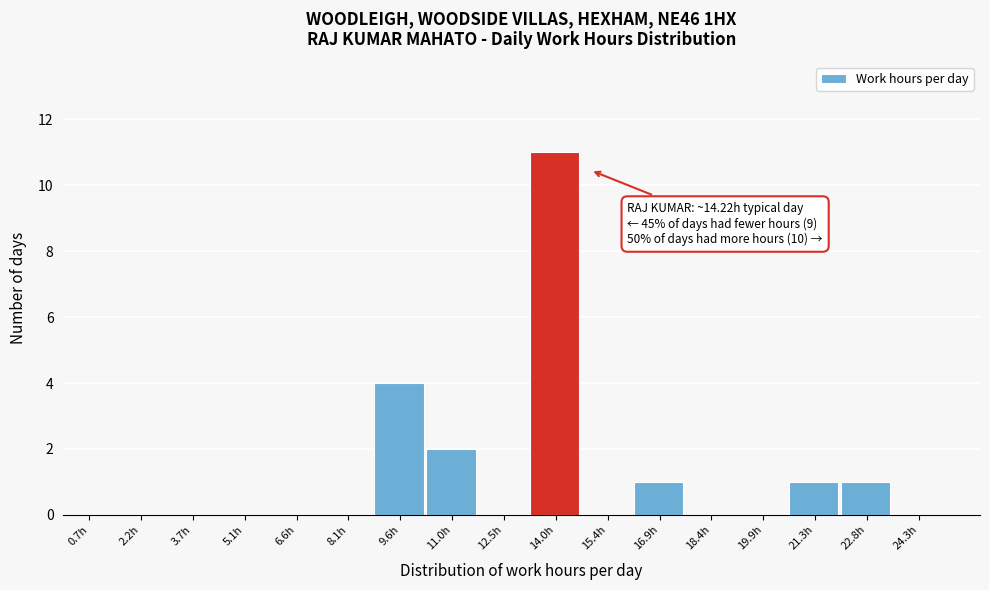

Which range on the x-axis has the tallest bar?

13.2 to 14.8